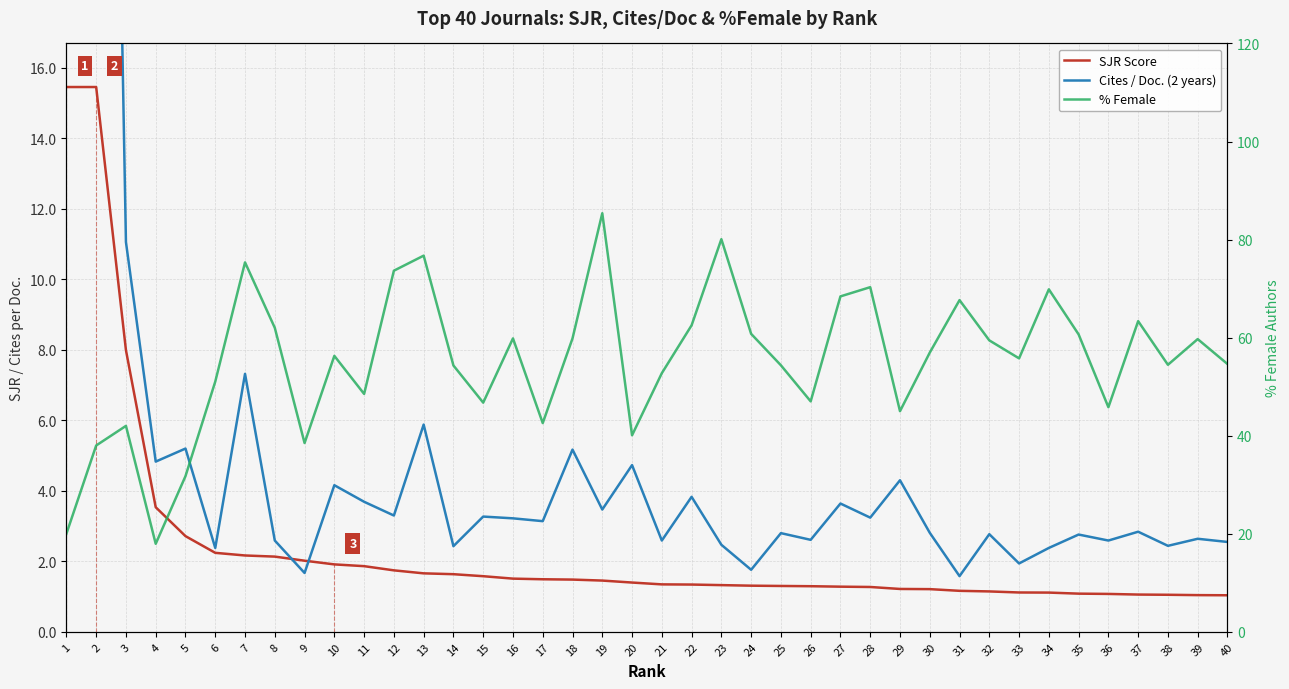

Reading left to right, what are all the values shown in this chart?

SJR Score: 1=15.5	2=15.5	3=8.0	4=3.5	5=2.7	6=2.2	7=2.2	8=2.1	9=2.0	10=1.9	11=1.9	12=1.7	13=1.7	14=1.6	15=1.6	16=1.5	17=1.5	18=1.5	19=1.5	20=1.4	21=1.3	22=1.3	23=1.3	24=1.3	25=1.3	26=1.3	27=1.3	28=1.3	29=1.2	30=1.2	31=1.2	32=1.1	33=1.1	34=1.1	35=1.1	36=1.1	37=1.1	38=1.1	39=1.0	40=1.0
Cites / Doc. (2 years): 1=55.6	2=56.9	3=11.1	4=4.8	5=5.2	6=2.4	7=7.3	8=2.6	9=1.7	10=4.2	11=3.7	12=3.3	13=5.9	14=2.4	15=3.3	16=3.2	17=3.1	18=5.2	19=3.5	20=4.7	21=2.6	22=3.8	23=2.5	24=1.8	25=2.8	26=2.6	27=3.6	28=3.2	29=4.3	30=2.8	31=1.6	32=2.8	33=1.9	34=2.4	35=2.8	36=2.6	37=2.8	38=2.4	39=2.6	40=2.5
% Female: 1=20.0	2=38.0	3=42.0	4=17.9	5=31.8	6=51.0	7=75.3	8=62.0	9=38.5	10=56.3	11=48.5	12=73.7	13=76.7	14=54.3	15=46.7	16=59.8	17=42.6	18=59.8	19=85.4	20=40.1	21=52.8	22=62.5	23=80.1	24=60.8	25=54.4	26=47.0	27=68.4	28=70.3	29=45.0	30=56.9	31=67.7	32=59.4	33=55.8	34=69.8	35=60.7	36=45.8	37=63.4	38=54.5	39=59.7	40=54.6